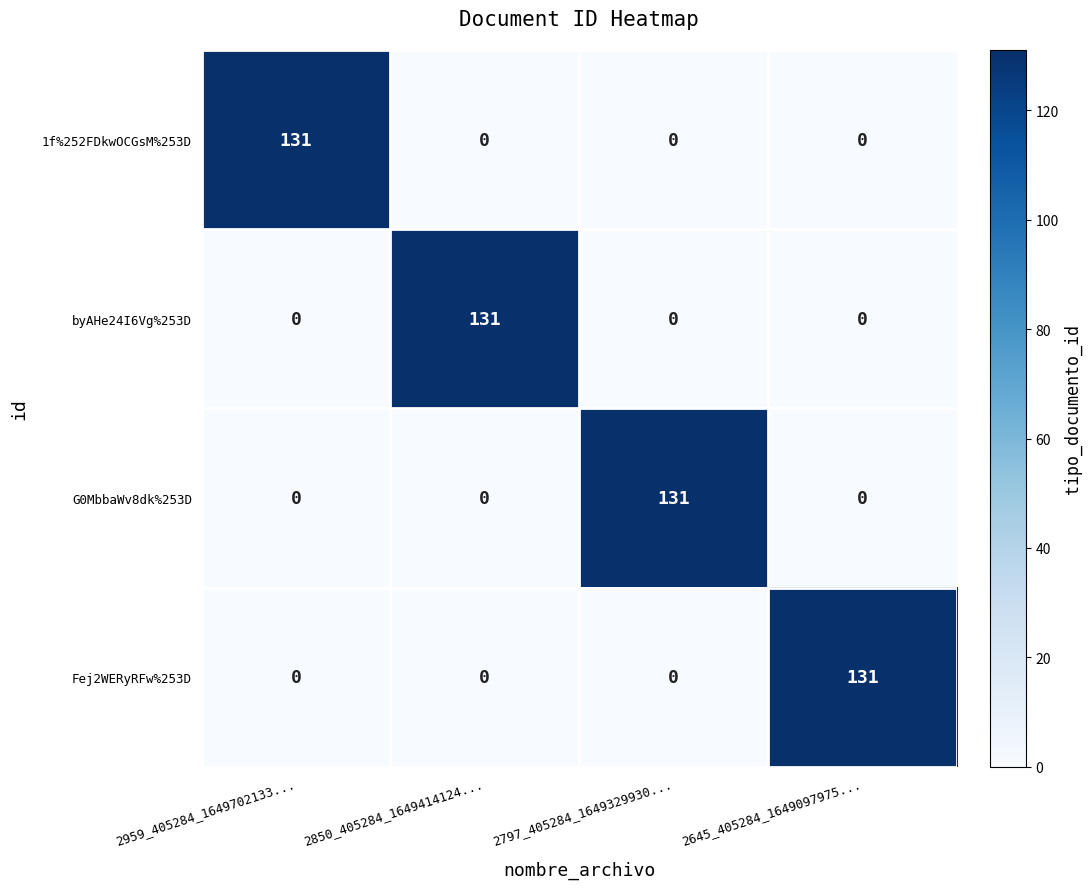

How many G0MbbaWv8dk%253D values are between 0 and 131?

4